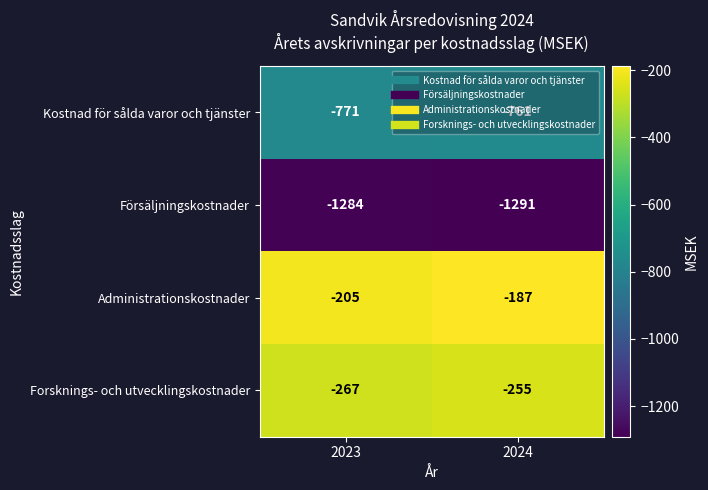

Rank the series by their maximum value, from highest to lowest.

Administrationskostnader, Forsknings- och utvecklingskostnader, Kostnad för sålda varor och tjänster, Försäljningskostnader